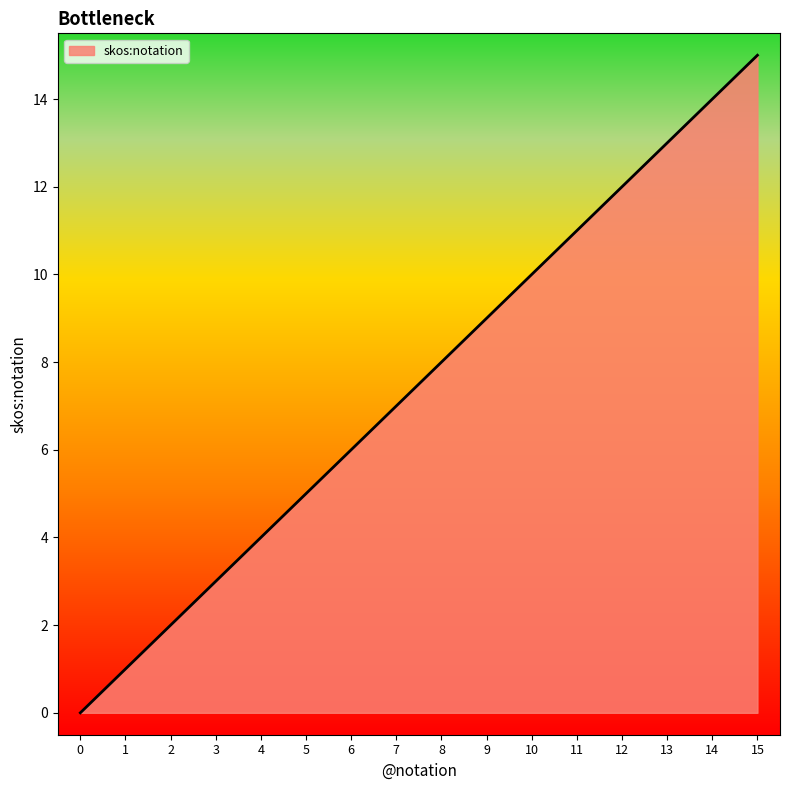

Reading left to right, transcribe all the data shown in this chart.

0=0	1=1	2=2	3=3	4=4	5=5	6=6	7=7	8=8	9=9	10=10	11=11	12=12	13=13	14=14	15=15